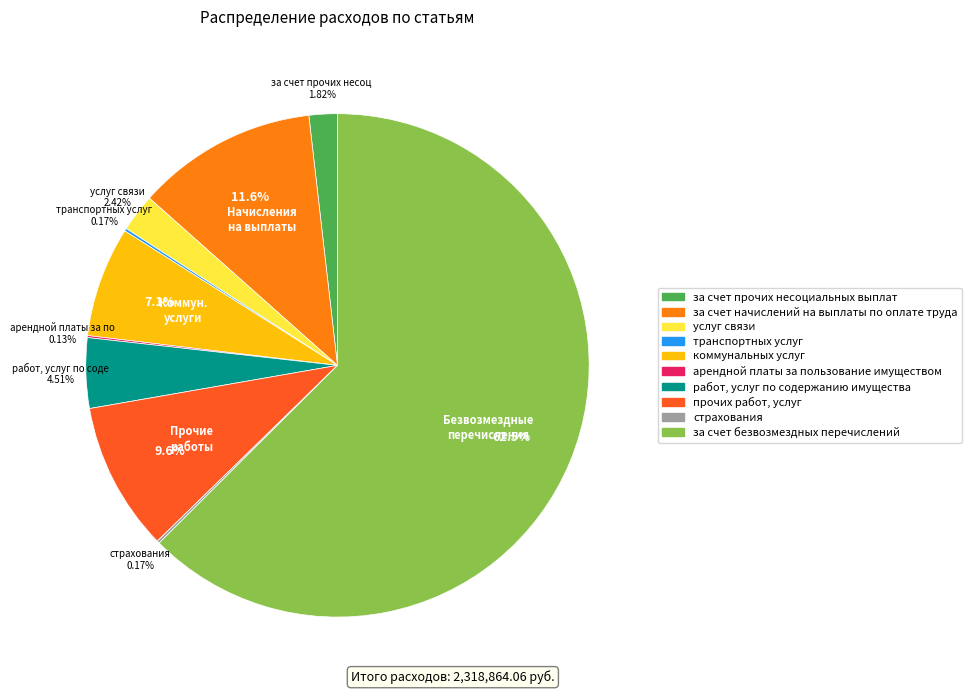

Is the sum of коммунальных услуг and за счет безвозмездных перечислений greater than half?

Yes